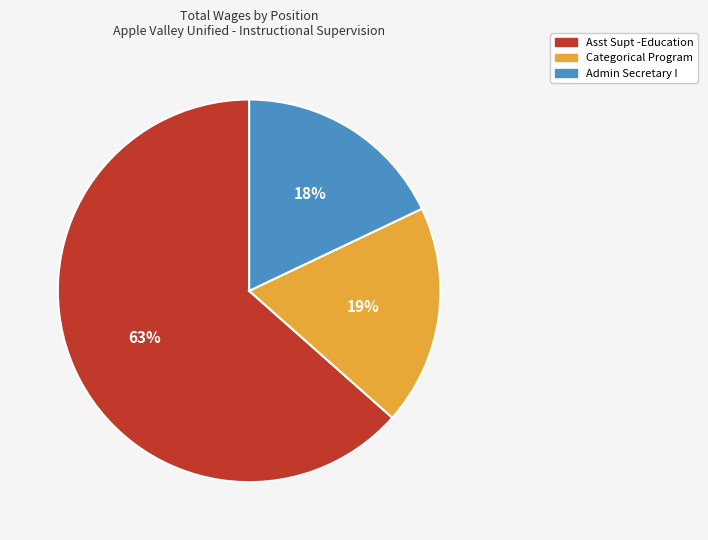

Rank the categories by value from lowest to highest.

Admin Secretary I, Categorical Program, Asst Supt -Education